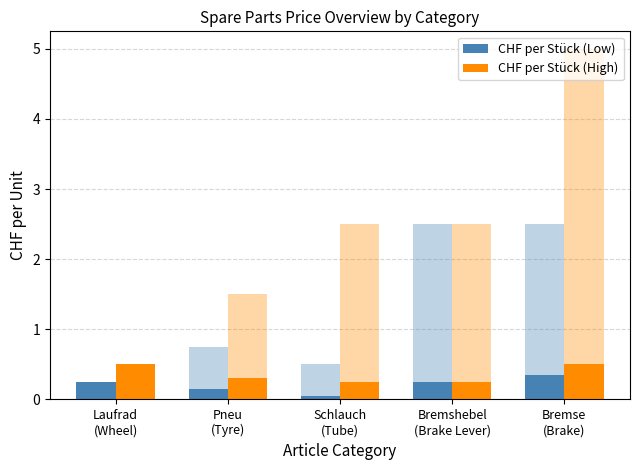

What value does the CHF per Stück (High) series have at Pneu
(Tyre)?

0.3